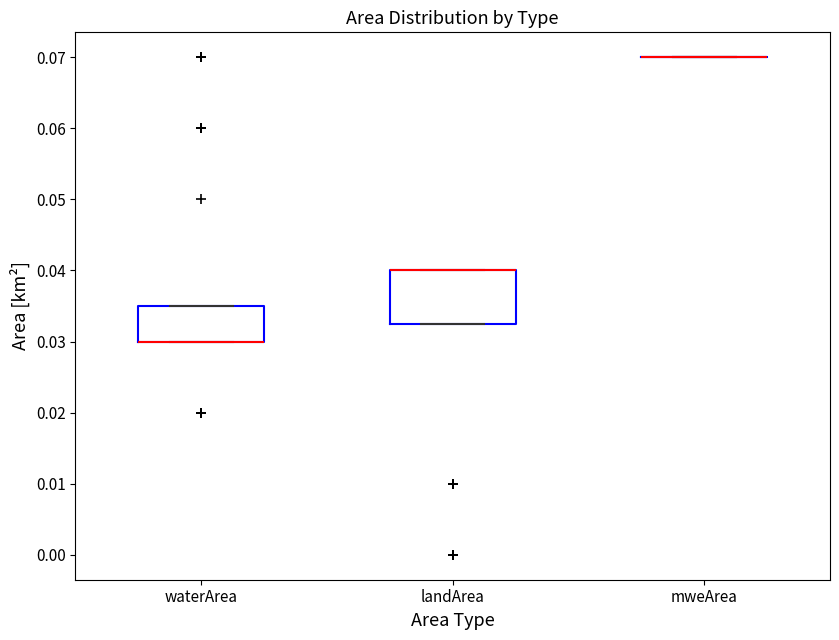

Reading left to right, read every box against the y-axis: the position of its median line, the range the box covers, and the ends of its whiskers. The values are not printed on the chart, so give them approximately, as read against the axis.

waterArea: median 0.030 (drawn on the box's lower edge), box 0.030 to 0.035, whiskers 0.030 to 0.035
landArea: median 0.040 (drawn on the box's upper edge), box 0.033 to 0.040, whiskers 0.033 to 0.040
mweArea: box collapsed to a line at 0.070, whiskers 0.070 to 0.070